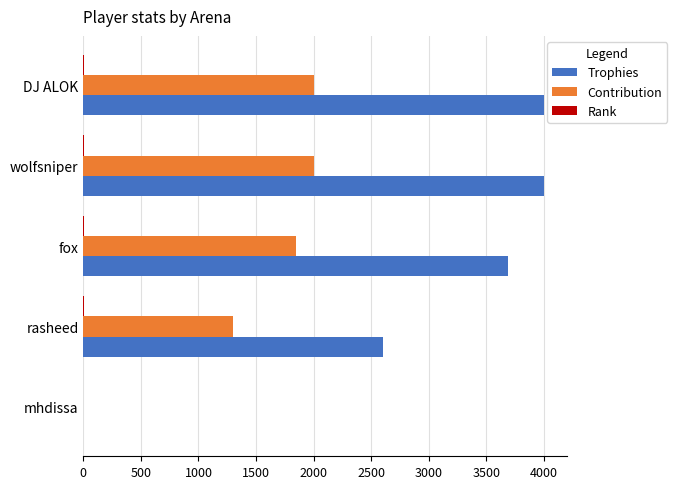

What is the sum of all Contribution values?

7144